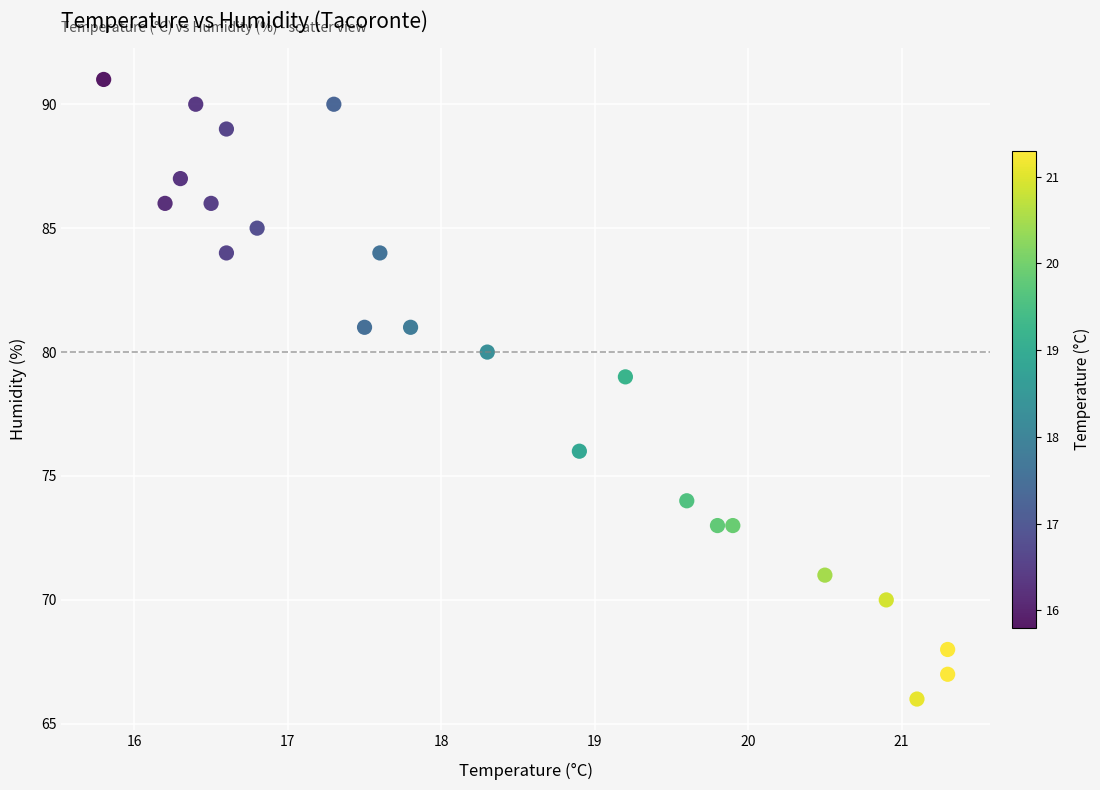

What Y value in the scatter plot is closest to 78?

79